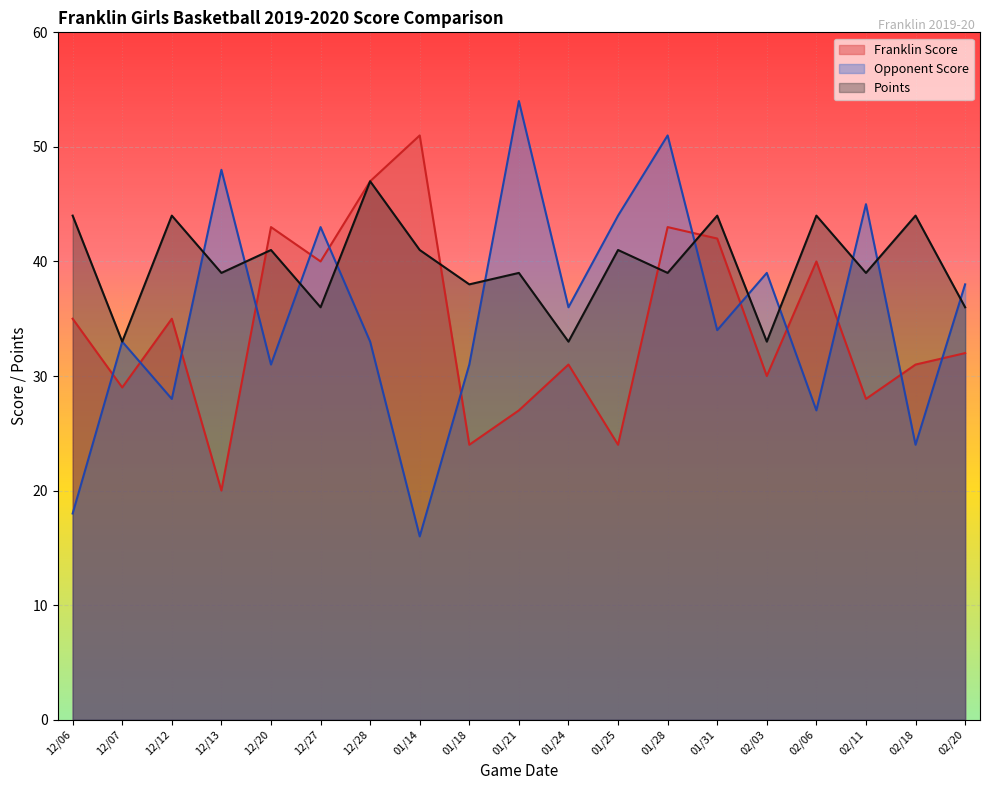

What is the difference between the maximum and second lowest values in the Points series?

14